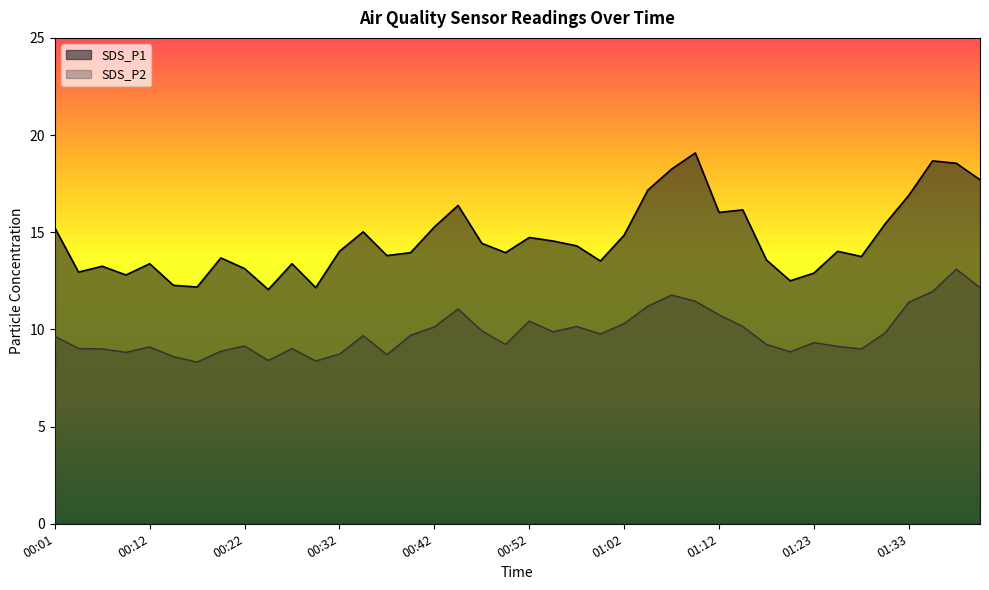

True or false: SDS_P2 and SDS_P1 cross at least once.

False